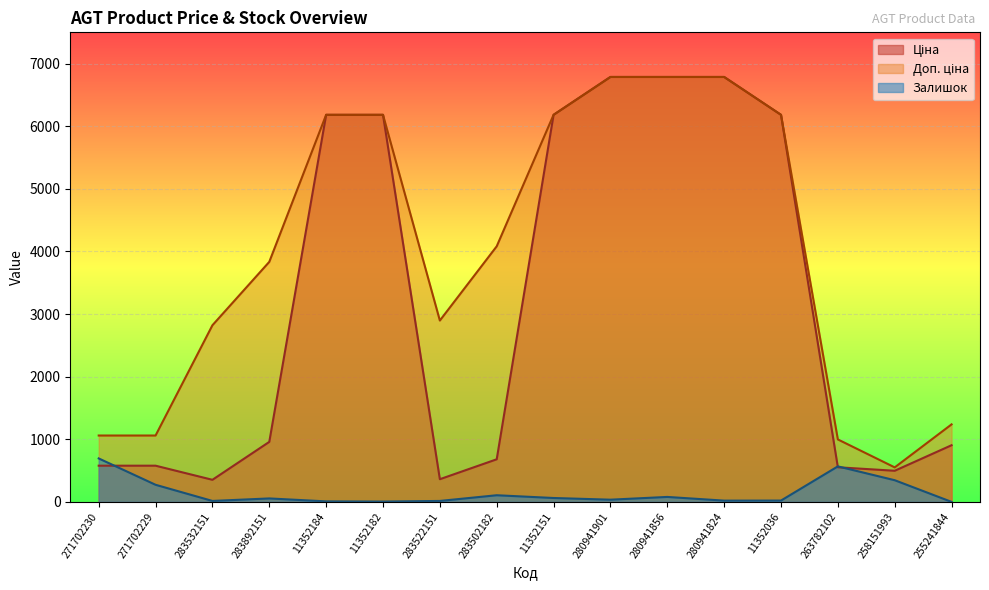

True or false: Залишок and Доп. ціна intersect in this chart.

False